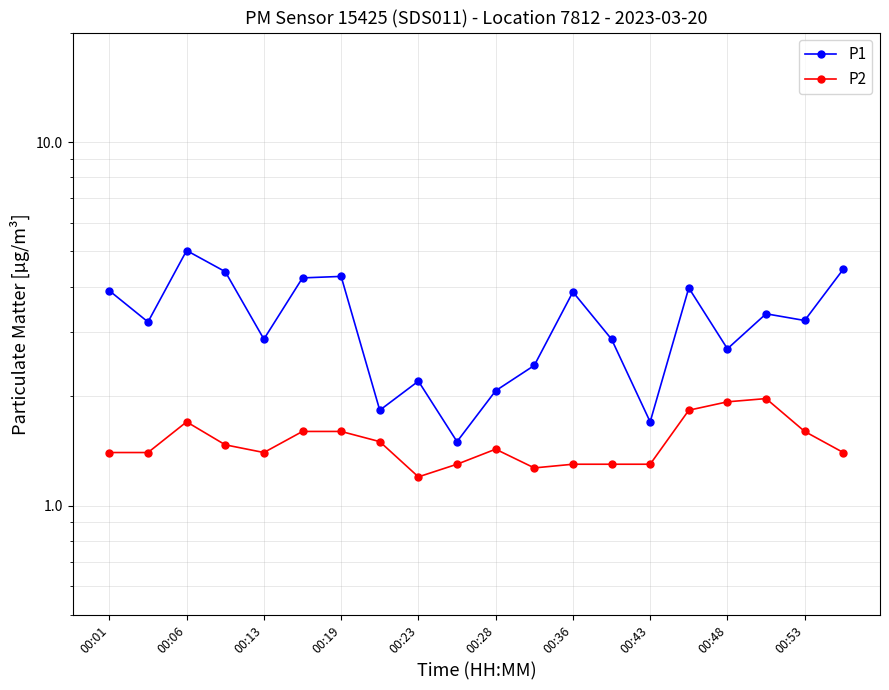

Reading right to left, list all the values displayed in this chart.

P1: 4.5	3.2	3.4	2.7	4.0	1.7	2.9	3.9	2.4	2.1	1.5	2.2	1.8	4.3	4.2	2.9	4.4	5.0	3.2	3.9
P2: 1.4	1.6	2.0	1.9	1.8	1.3	1.3	1.3	1.3	1.4	1.3	1.2	1.5	1.6	1.6	1.4	1.5	1.7	1.4	1.4